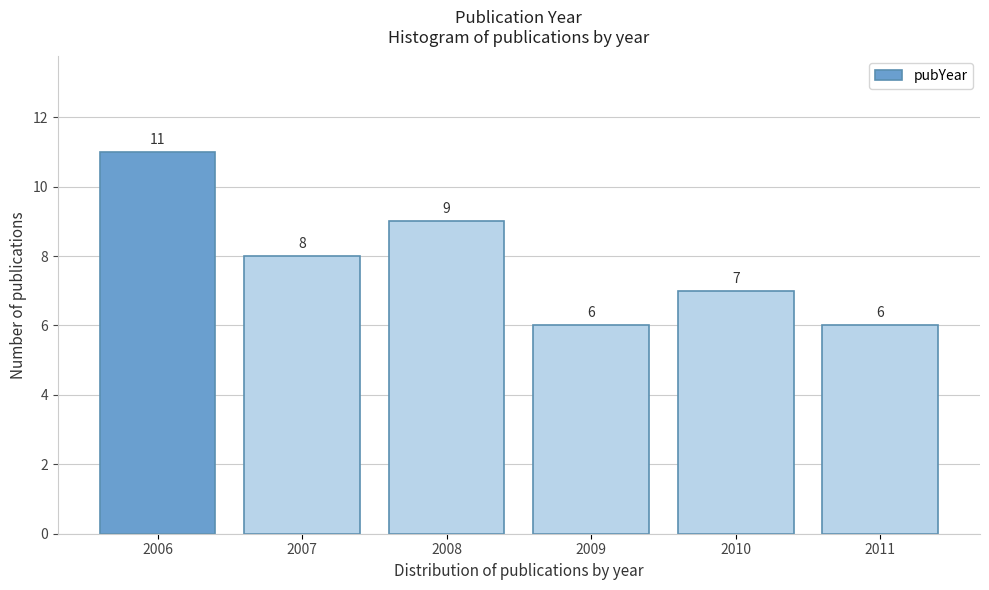

Reading left to right, extract all data points from this chart.

11	8	9	6	7	6